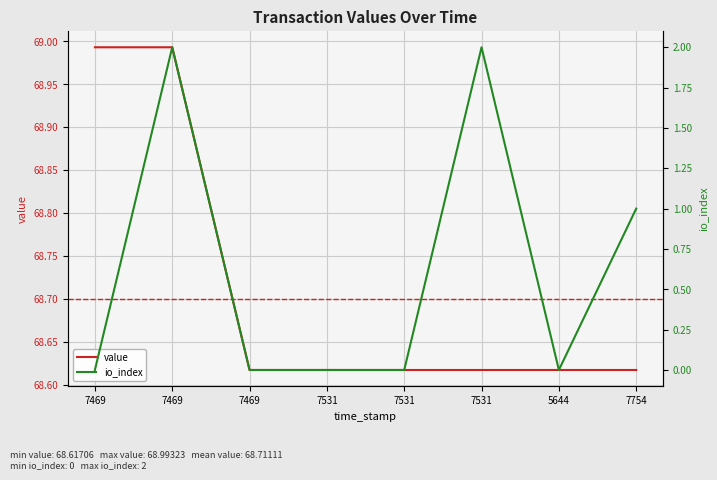

What is the approximate value of value at 7531?

68.6